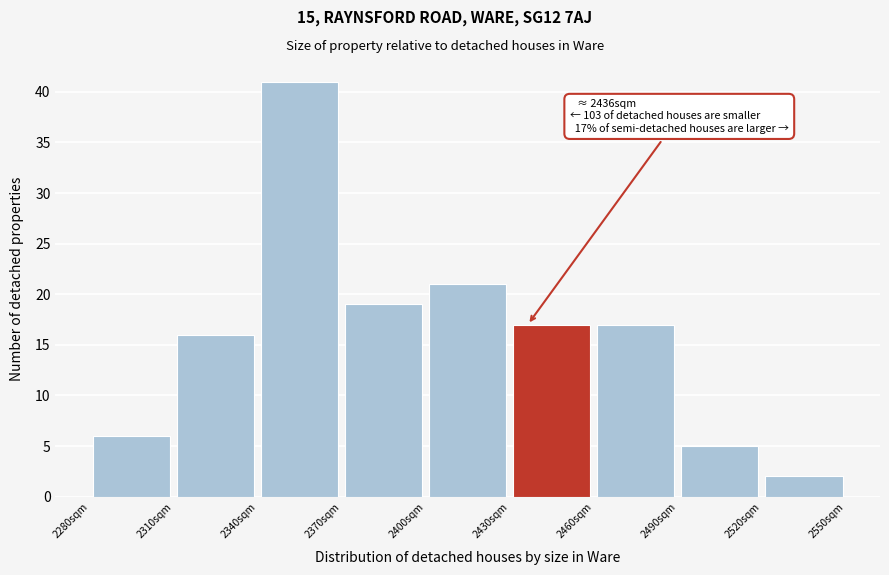

Over which range of the x-axis is the bar tallest?

2340 to 2370